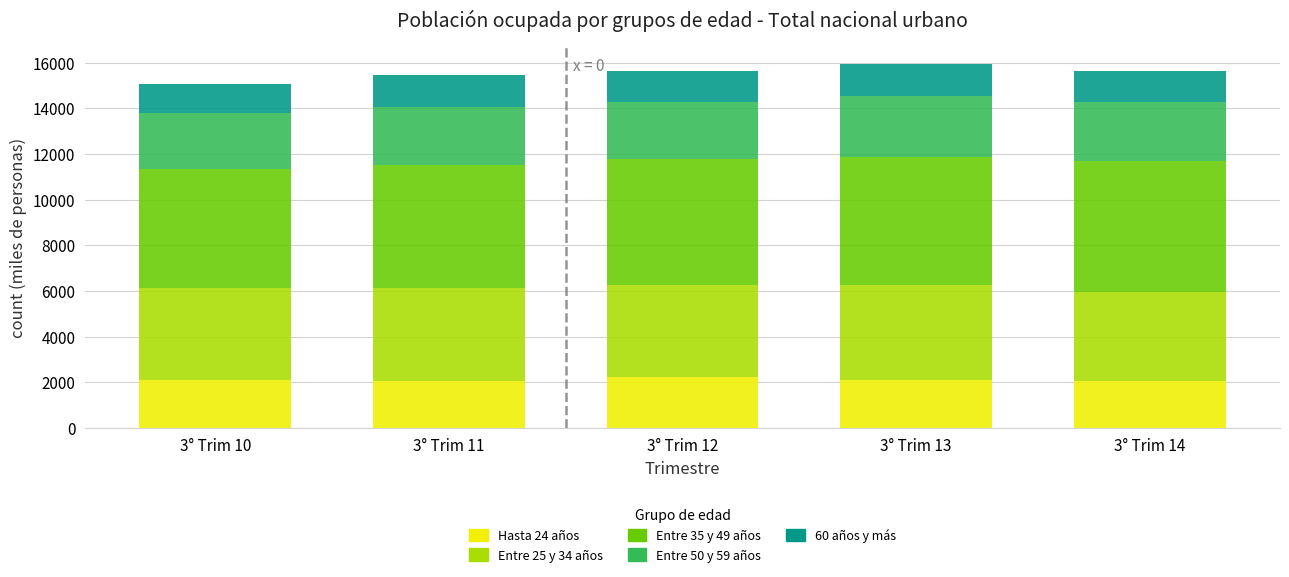

The value of Hasta 24 años at 3° Trim 12 is 3424.8. True or false?

False